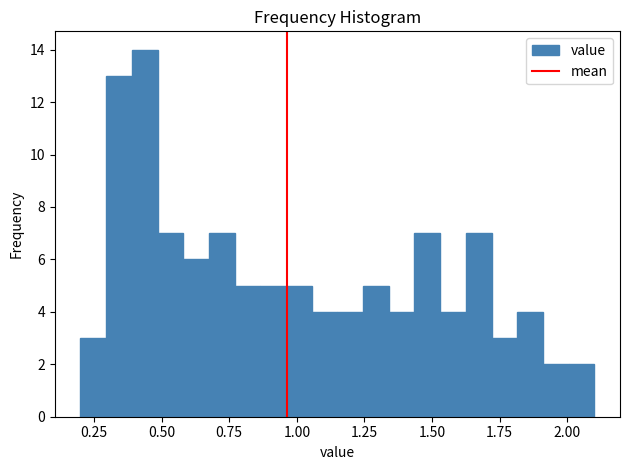

Read against the x-axis, roughly where is the centre of the tallest bar?

0.45